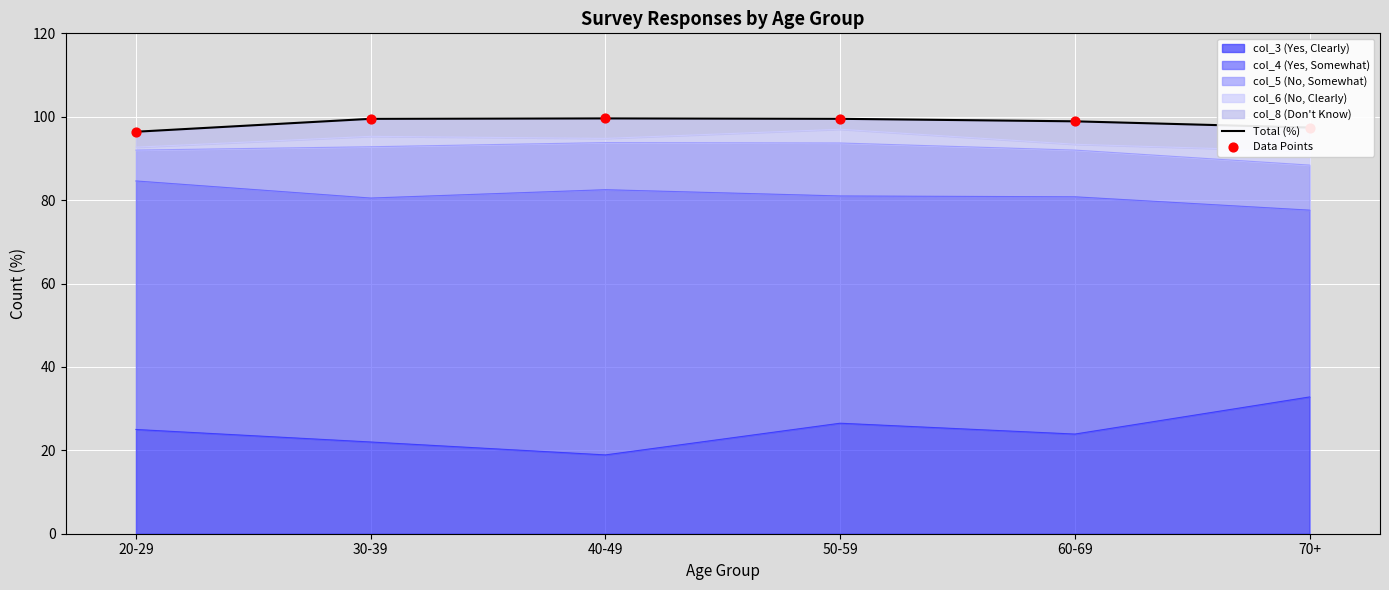

True or false: col_3 (Yes, Clearly) has a value of 26.5 at 50-59.

True